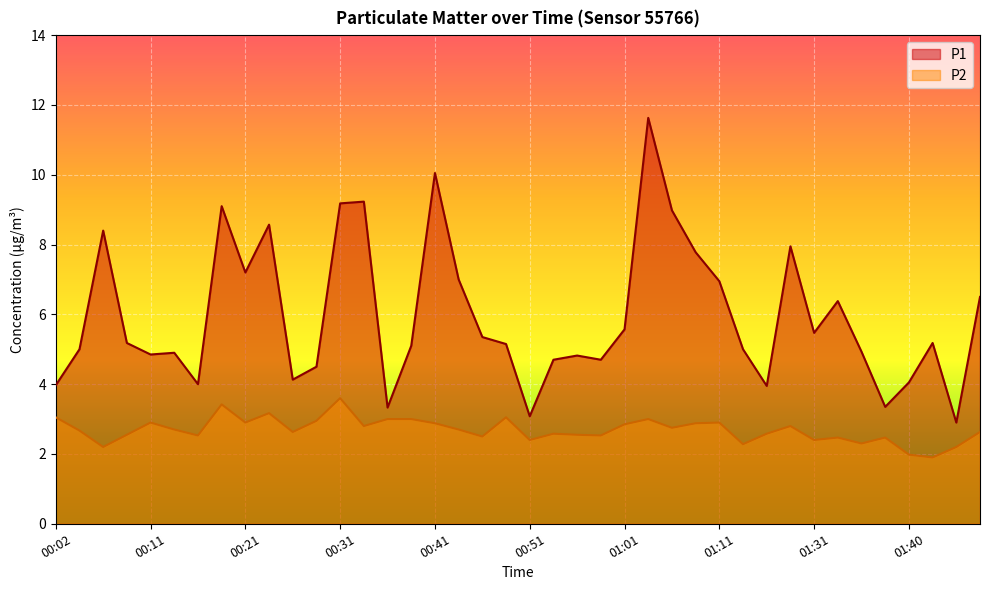

What position from the left is 01:45?

39